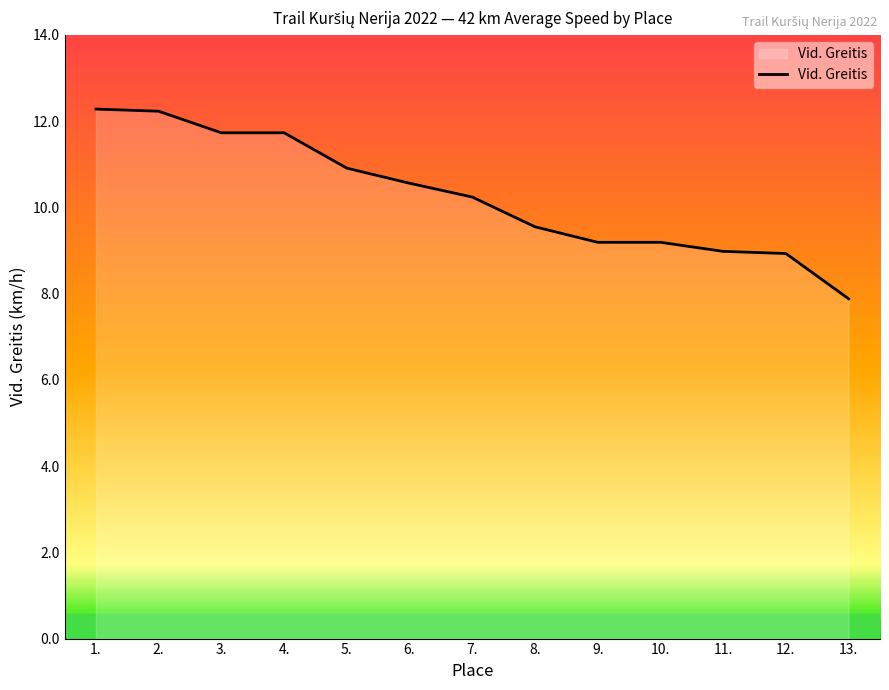

What position from the left is 12.?

12